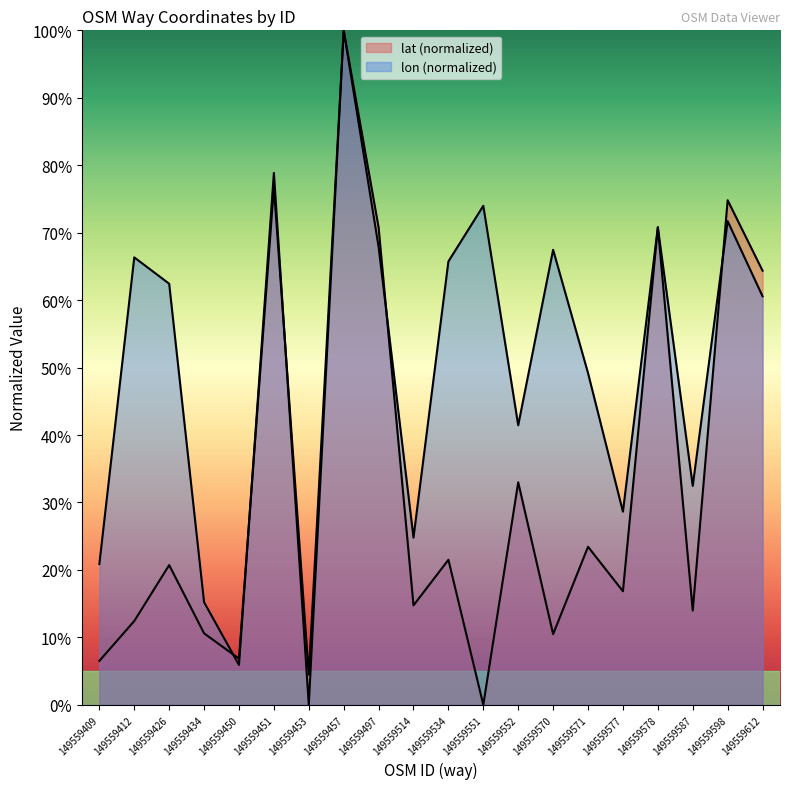

Where does the lat series first go above 20?

149559426